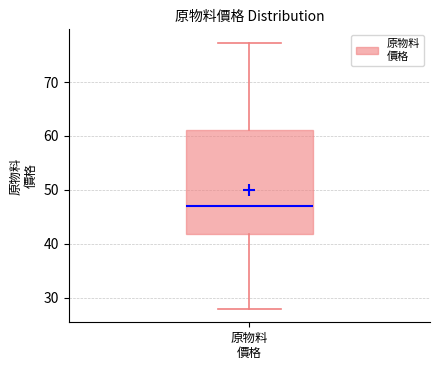

Read this box plot against the y-axis: the position of the median line, the range covered by the box, and the ends of both whiskers. The values are not printed on the chart, so give them approximately, as read against the axis.

median 47, box 42 to 61, whiskers 28 to 77